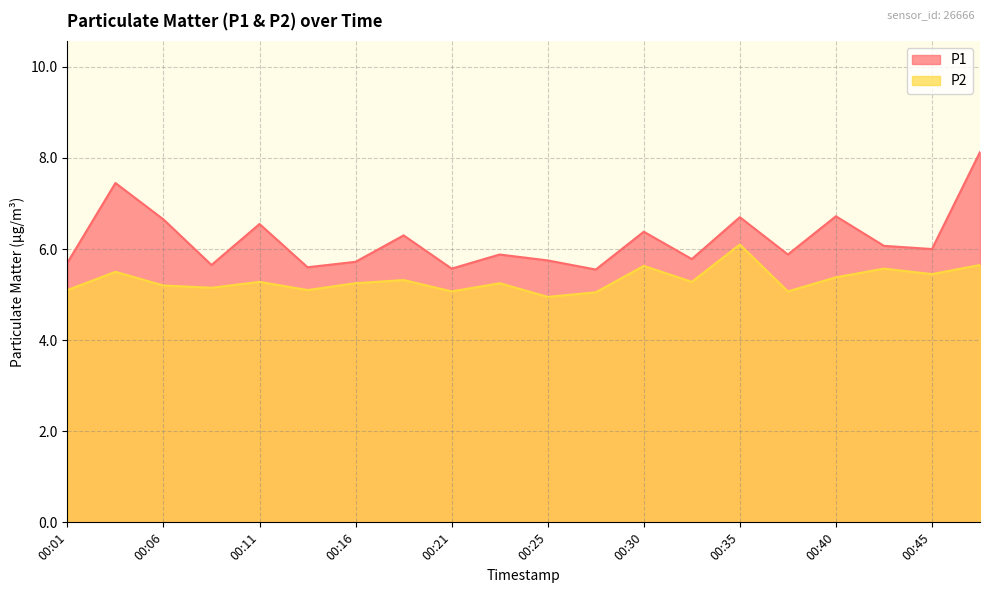

Where is the first local maximum for P2?

00:04